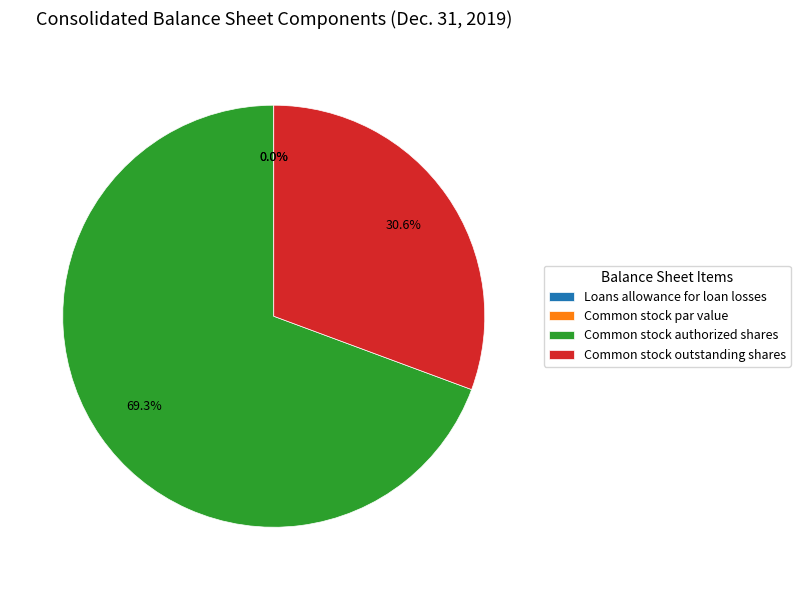

Which has a higher value, Common stock authorized shares or Common stock outstanding shares?

Common stock authorized shares